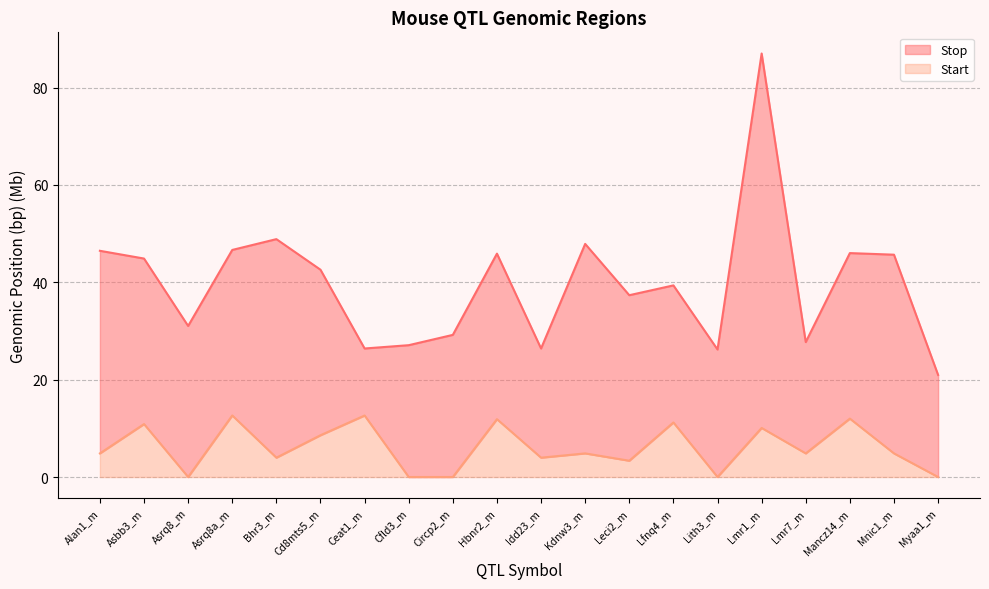

List the series in order of their peak value, lowest first.

Start, Stop